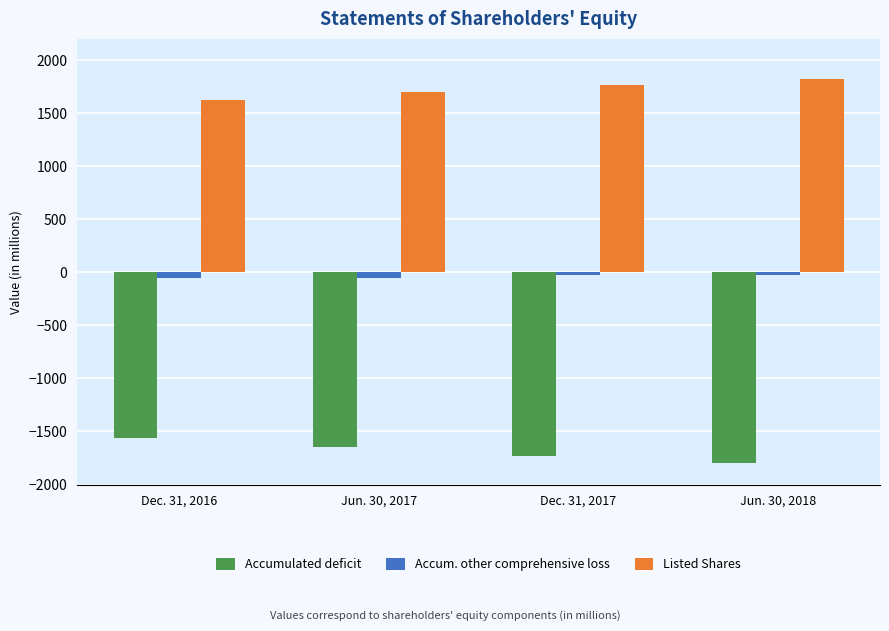

What are all the series names shown in the legend?

Accumulated deficit, Accum. other comprehensive loss, Listed Shares